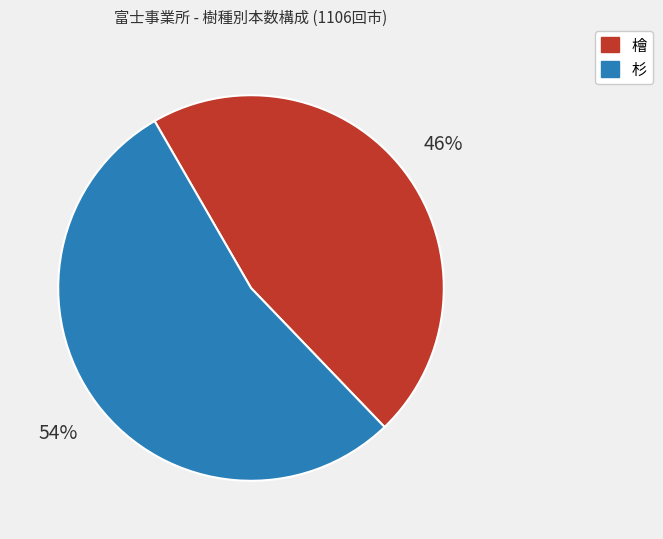

True or false: 檜 accounts for 54% of the total.

False